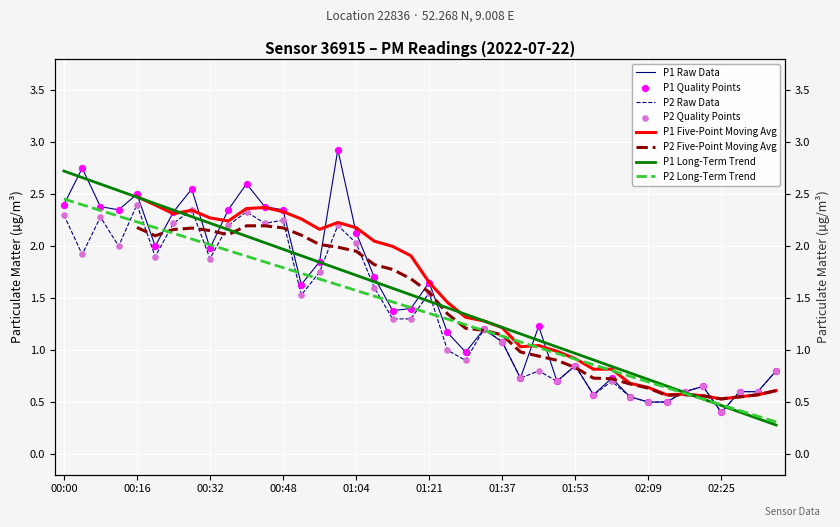

Which series has the widest spread of Y values?

P1